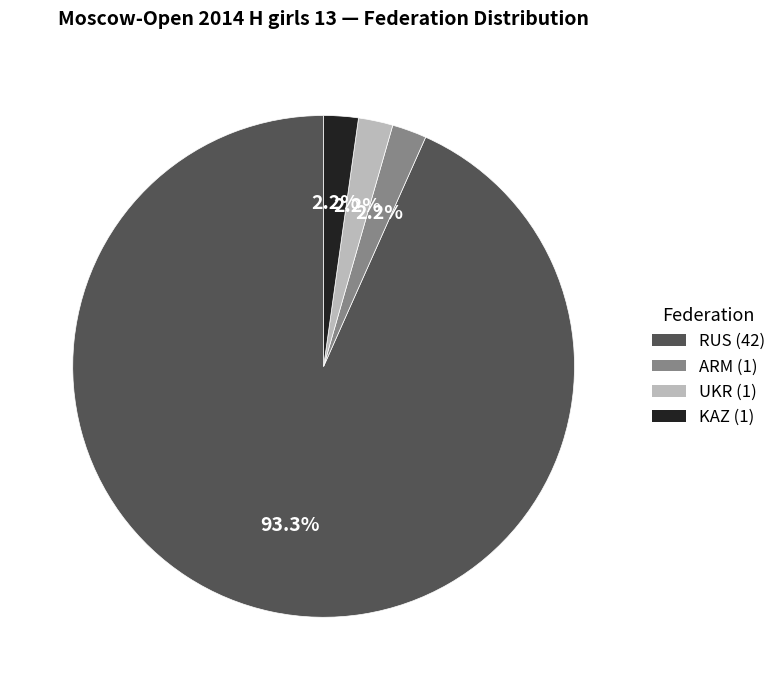

Which slice represents more than half of the pie?

RUS